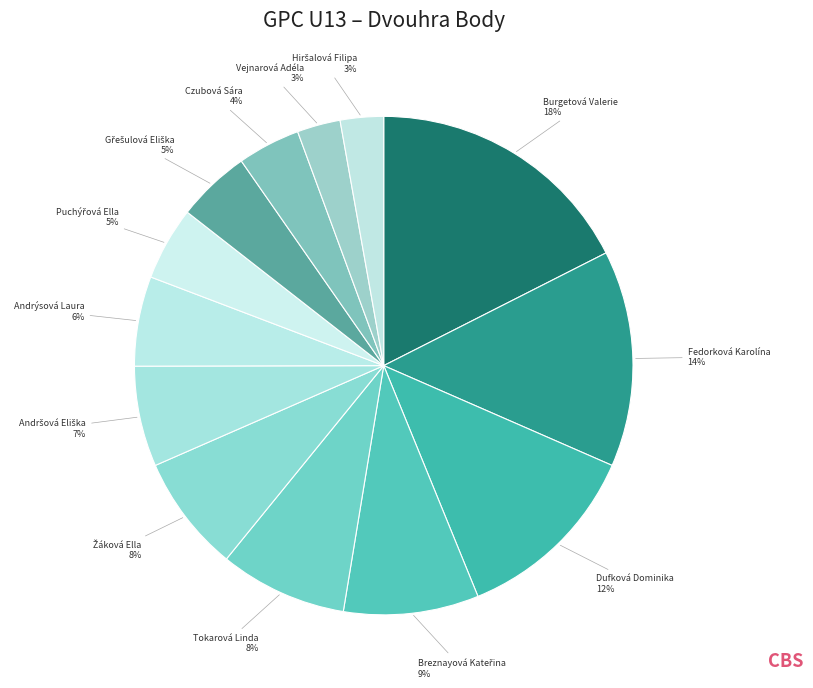

How many slices are in this pie chart?

13